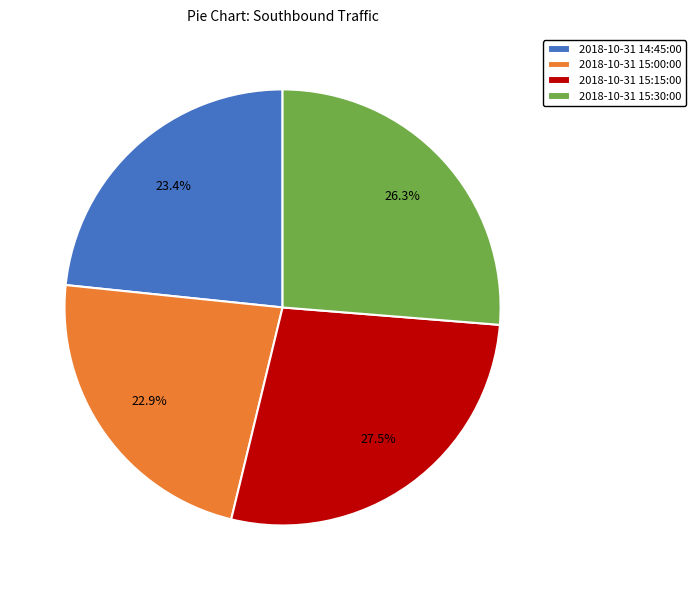

Combined, do 2018-10-31 15:15:00 and 2018-10-31 15:00:00 account for over 50%?

Yes